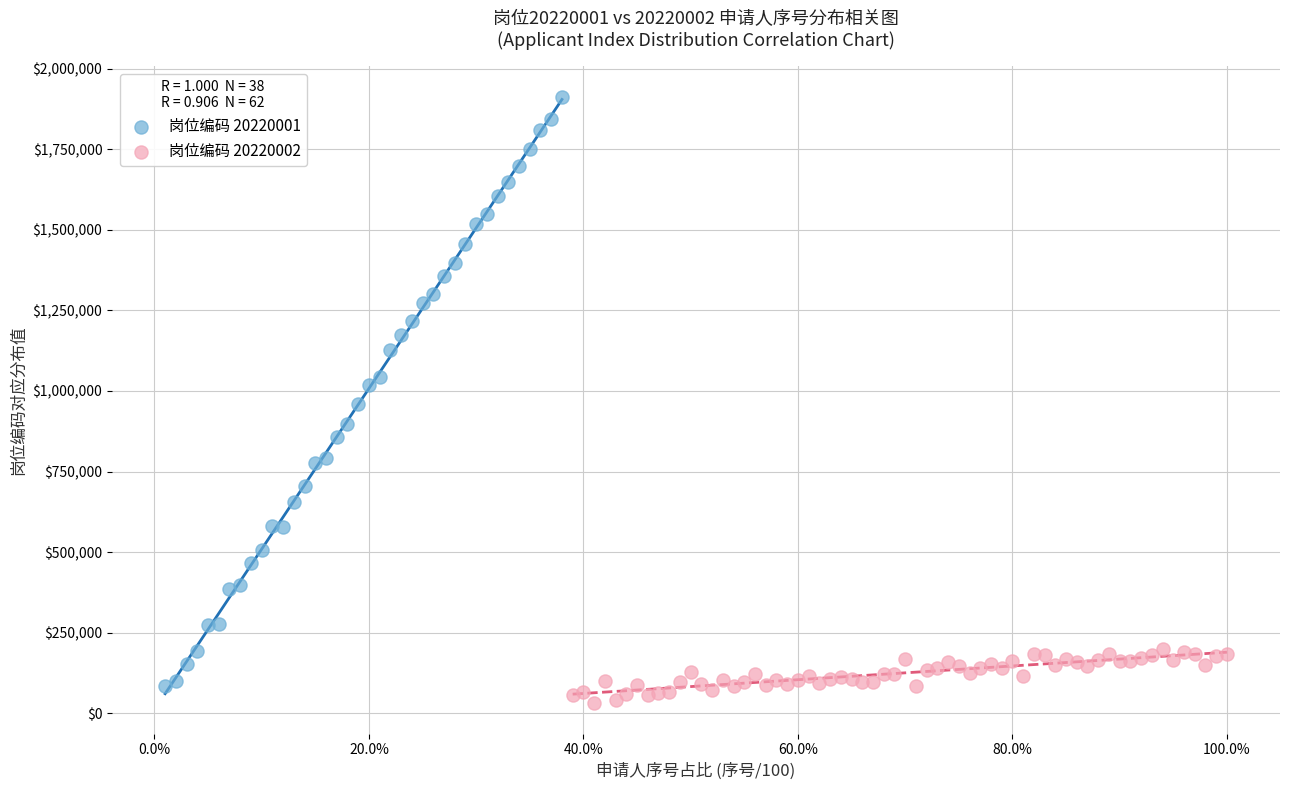

Which series has the widest spread of Y values?

岗位编码 20220001